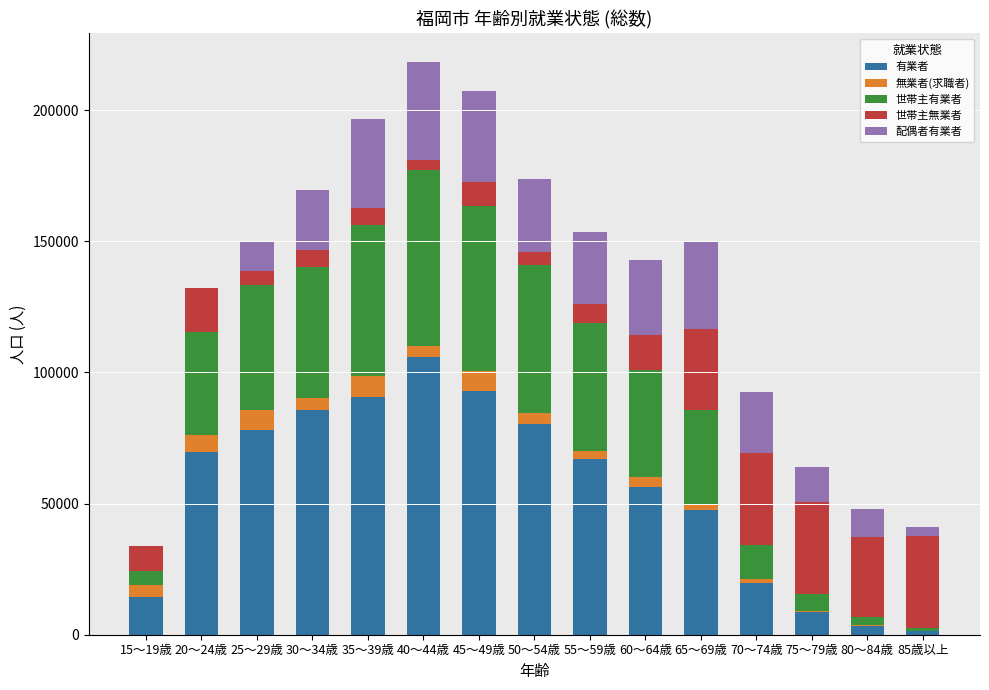

Which category has the highest value in the 有業者 series?

40～44歳